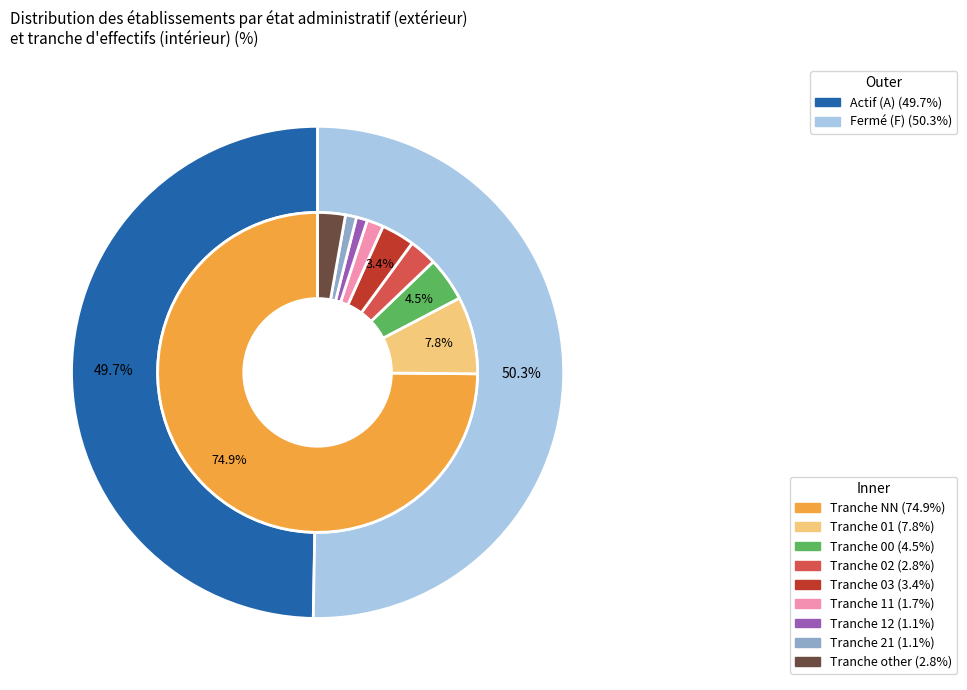

To the nearest percent, what is the combined percentage of 03 and other?

6%